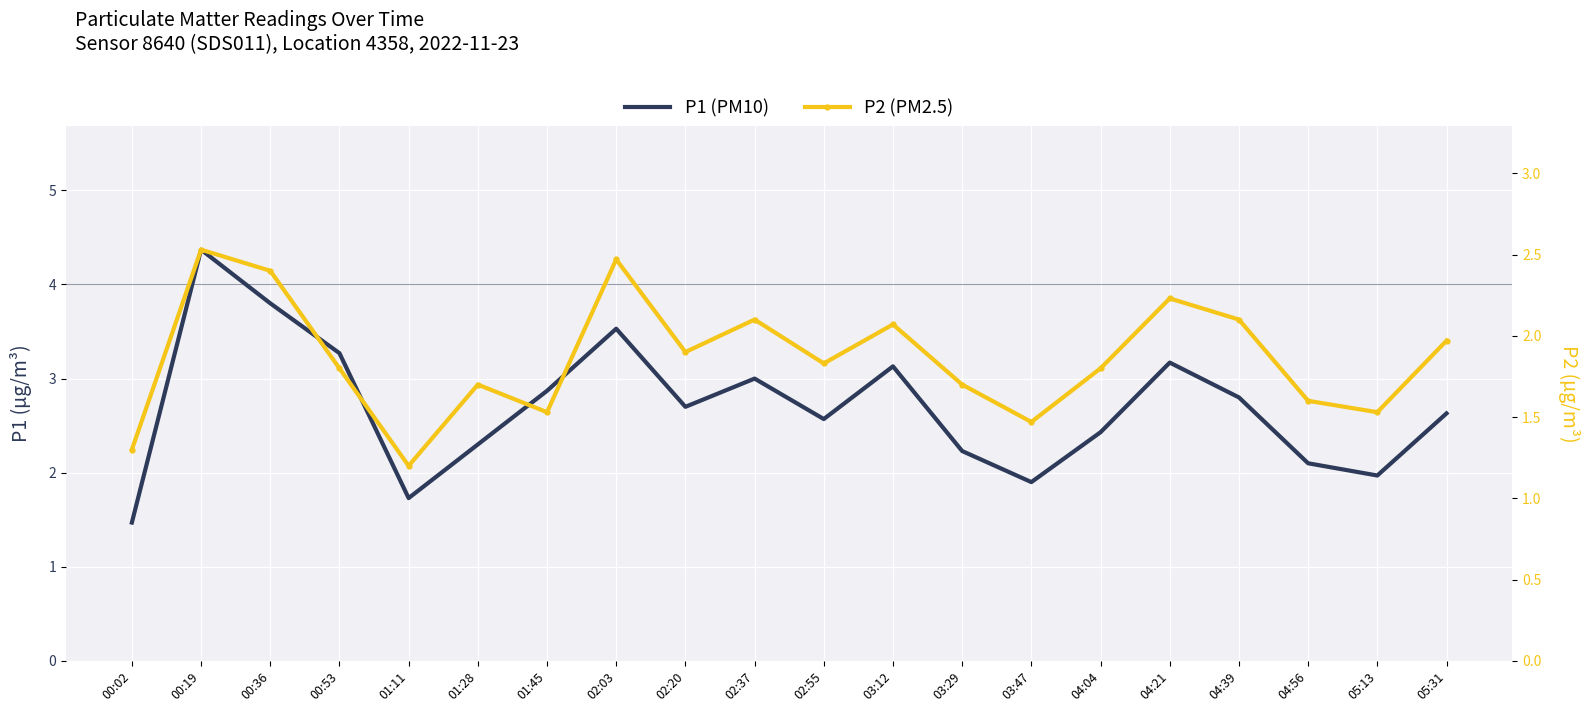

Reading right to left, what are all the values shown in this chart?

P1 (PM10): 05:31=2.6	05:13=2.0	04:56=2.1	04:39=2.8	04:21=3.2	04:04=2.4	03:47=1.9	03:29=2.2	03:12=3.1	02:55=2.6	02:37=3.0	02:20=2.7	02:03=3.5	01:45=2.9	01:28=2.3	01:11=1.7	00:53=3.3	00:36=3.8	00:19=4.4	00:02=1.5
P2 (PM2.5): 05:31=2.0	05:13=1.5	04:56=1.6	04:39=2.1	04:21=2.2	04:04=1.8	03:47=1.5	03:29=1.7	03:12=2.1	02:55=1.8	02:37=2.1	02:20=1.9	02:03=2.5	01:45=1.5	01:28=1.7	01:11=1.2	00:53=1.8	00:36=2.4	00:19=2.5	00:02=1.3